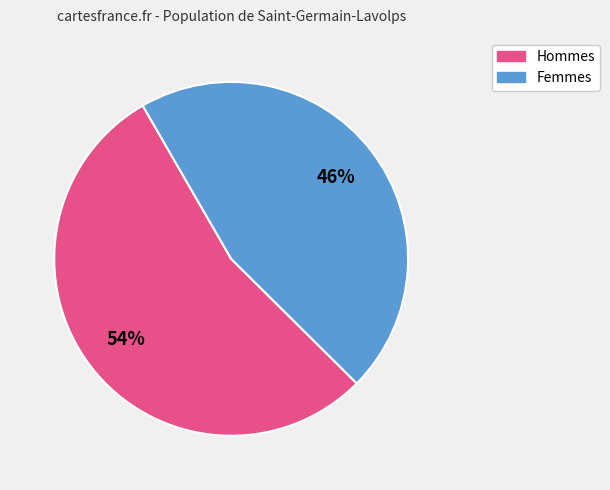

To the nearest percent, what is the average slice percentage?

50%